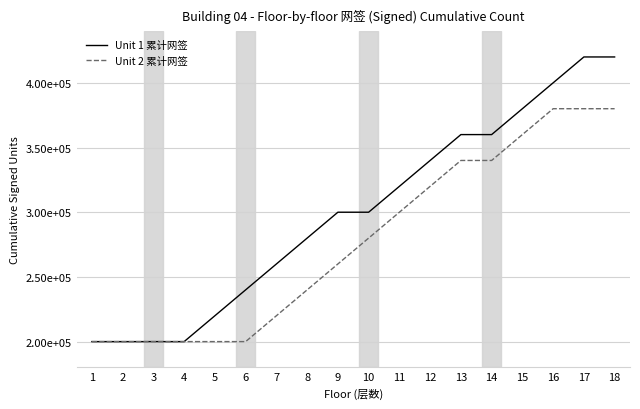

Which series has the widest spread of values?

Unit 1 累计网签